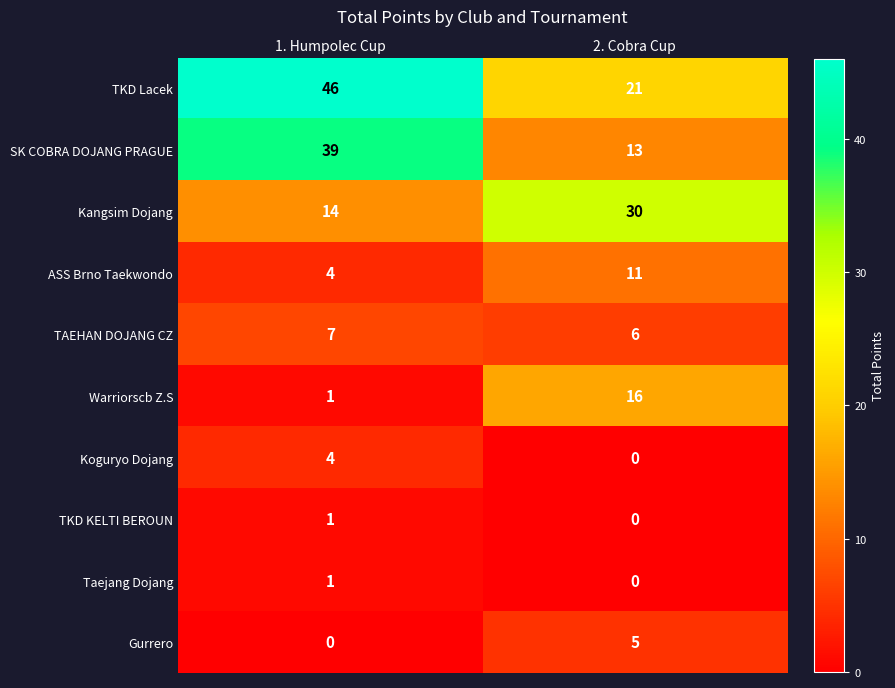

Which series has the largest total across all categories?

TKD Lacek